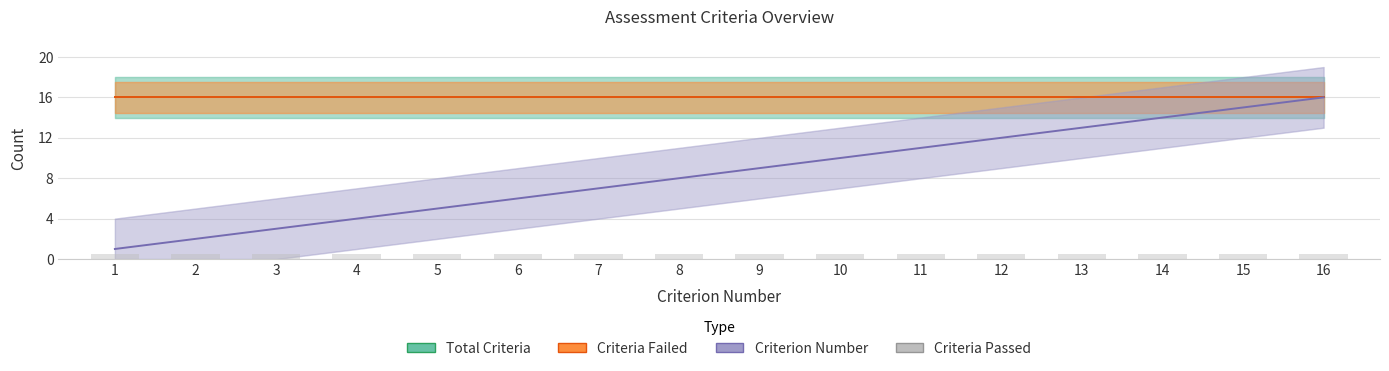

Is it true that Total Criteria equals 22.2 at 16?

False